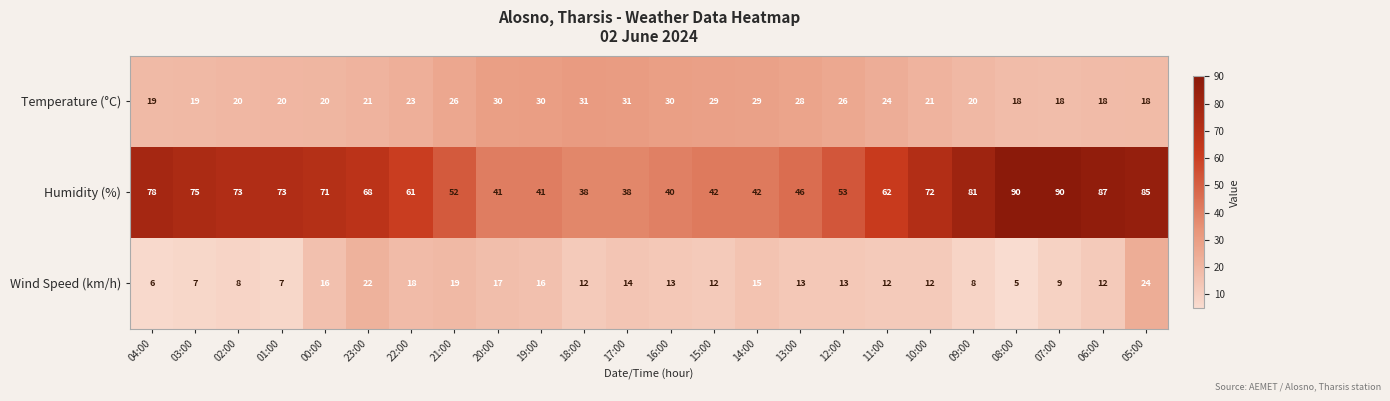

What is the maximum value shown in the chart?

90